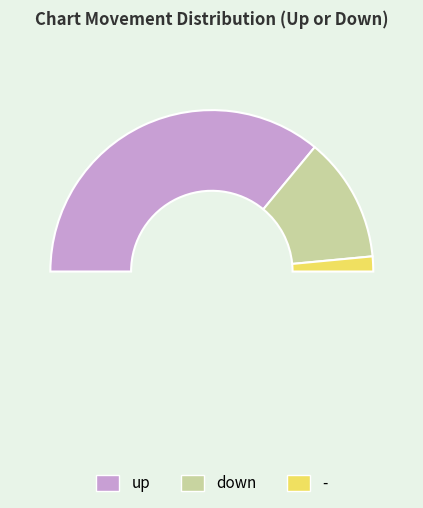

What portion of the pie excludes down?

75.0%